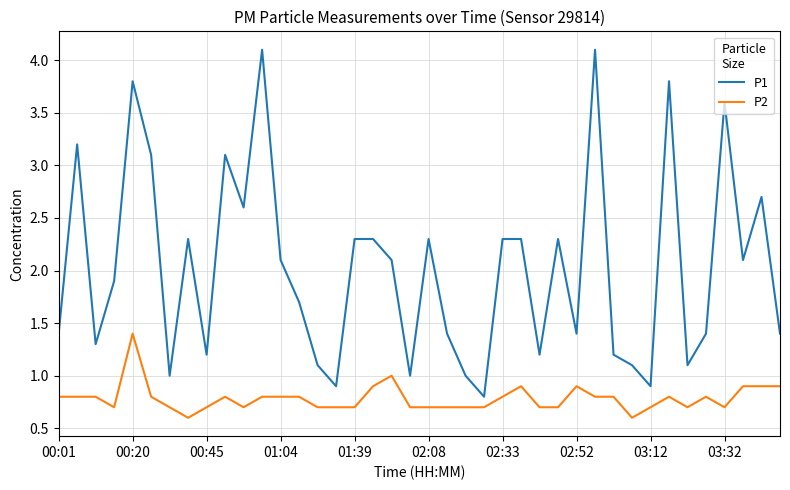

Reading left to right, list all the values displayed in this chart.

P1: 1.4	3.2	1.3	1.9	3.8	3.1	1.0	2.3	1.2	3.1	2.6	4.1	2.1	1.7	1.1	0.9	2.3	2.3	2.1	1.0	2.3	1.4	1.0	0.8	2.3	2.3	1.2	2.3	1.4	4.1	1.2	1.1	0.9	3.8	1.1	1.4	3.6	2.1	2.7	1.4
P2: 0.8	0.8	0.8	0.7	1.4	0.8	0.7	0.6	0.7	0.8	0.7	0.8	0.8	0.8	0.7	0.7	0.7	0.9	1.0	0.7	0.7	0.7	0.7	0.7	0.8	0.9	0.7	0.7	0.9	0.8	0.8	0.6	0.7	0.8	0.7	0.8	0.7	0.9	0.9	0.9